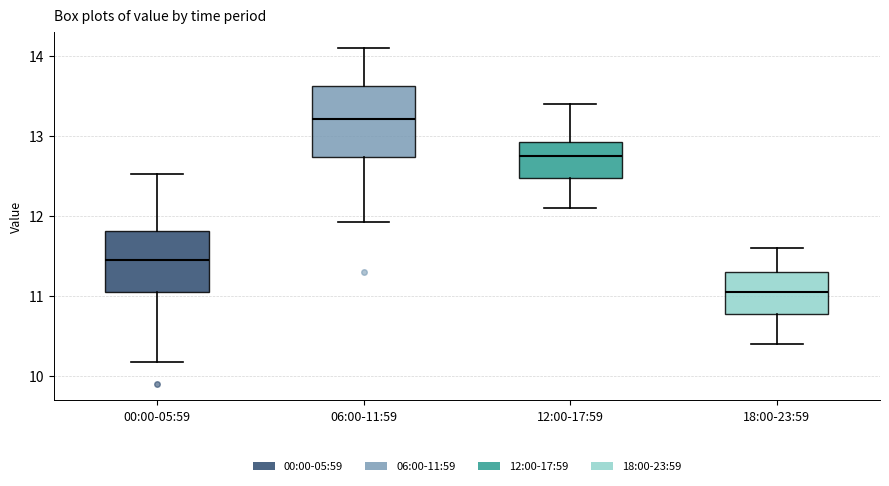

Reading left to right, read every box against the y-axis: the position of its median line, the range the box covers, and the ends of its whiskers. The values are not printed on the chart, so give them approximately, as read against the axis.

00:00-05:59: median 11.5, box 11.1 to 11.8, whiskers 10.2 to 12.5
06:00-11:59: median 13.2, box 12.7 to 13.6, whiskers 11.9 to 14.1
12:00-17:59: median 12.8, box 12.5 to 12.9, whiskers 12.1 to 13.4
18:00-23:59: median 11.1, box 10.8 to 11.3, whiskers 10.4 to 11.6